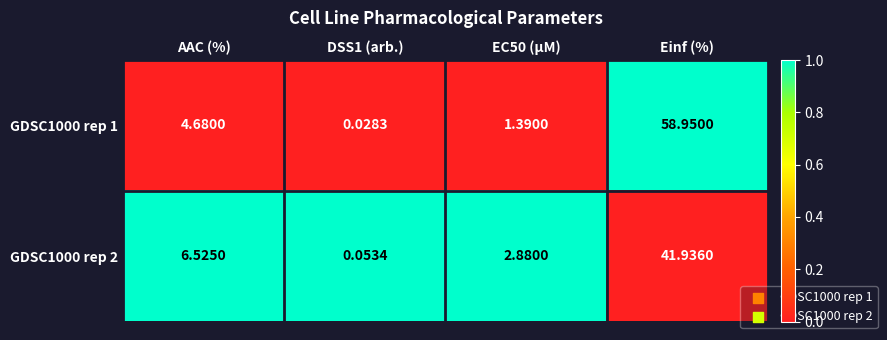

Rank the series by their maximum value, from highest to lowest.

GDSC1000 rep 1, GDSC1000 rep 2